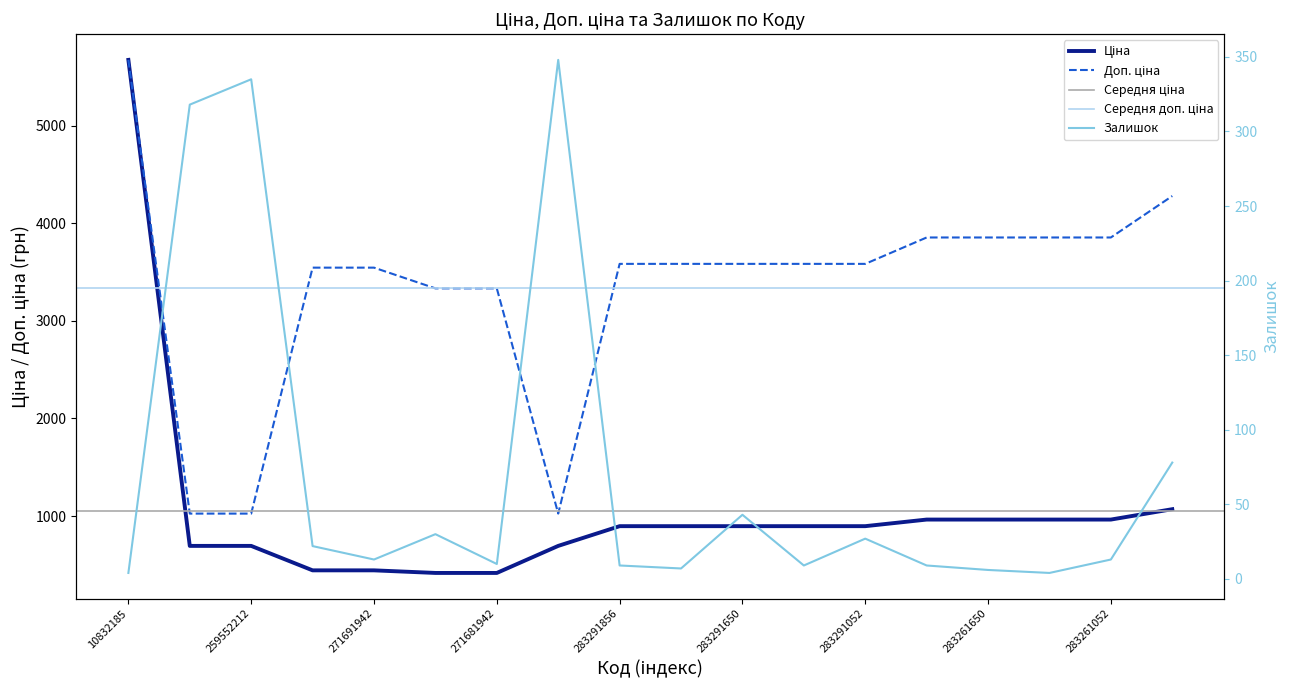

What is the sum of all Ціна values?

18877.7